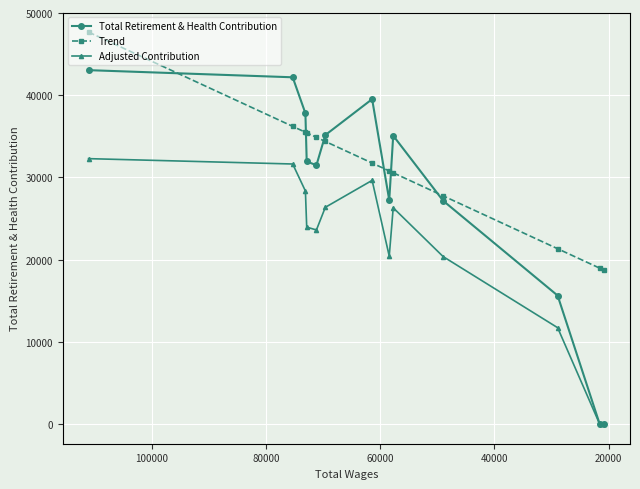

Is this an area chart (filled region under the line)?

No